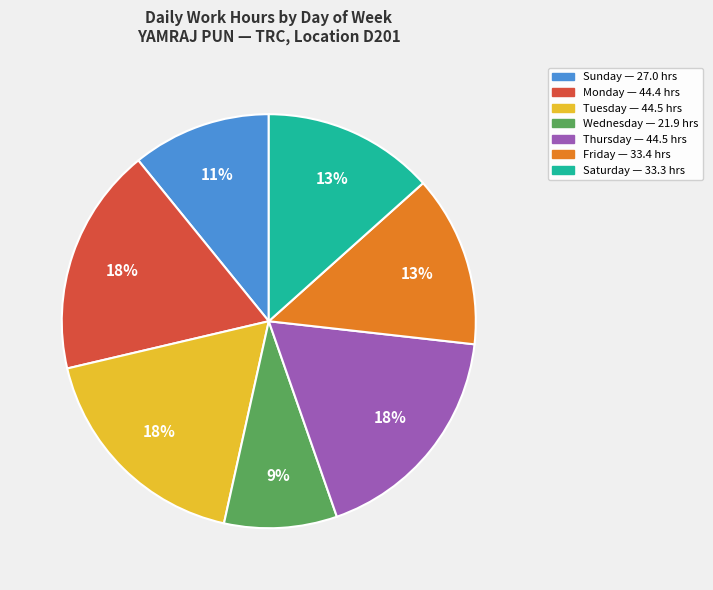

To the nearest percent, what is the difference between the largest and smallest slice percentages?

9%